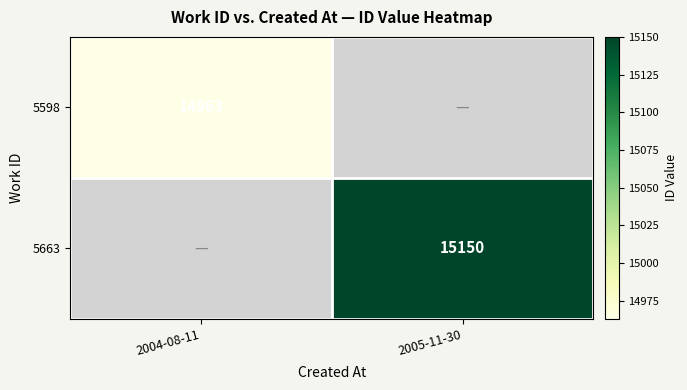

The value of 5598 at 2004-08-11 is 14963. True or false?

True